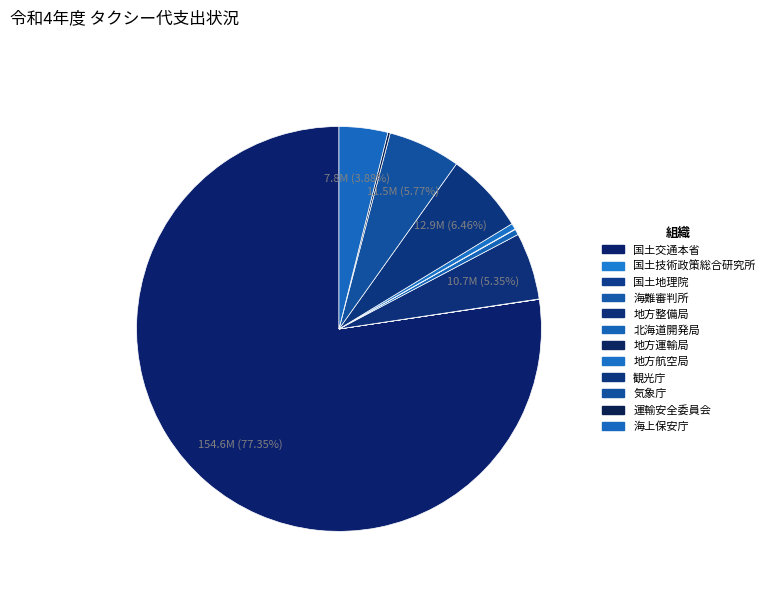

What percentage do 国土地理院 and 観光庁 together represent?

6.5%